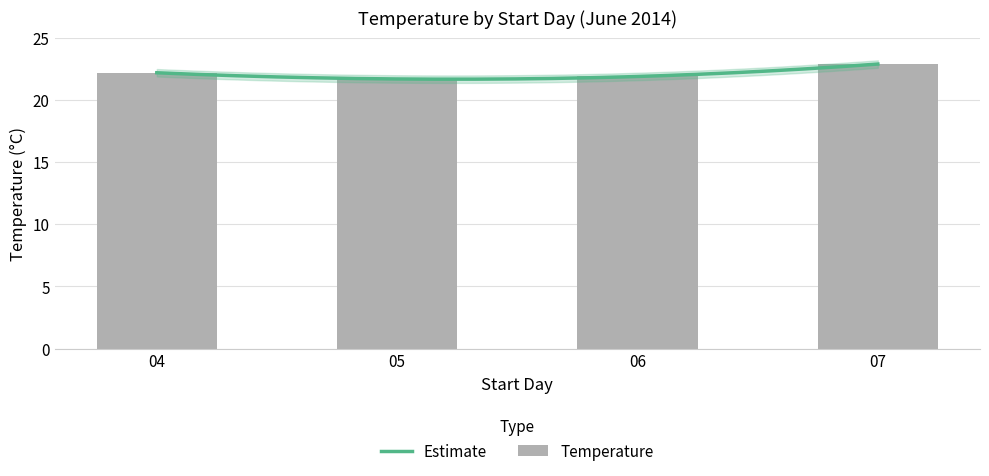

List the labels in order of value, smallest first.

05, 06, 04, 07